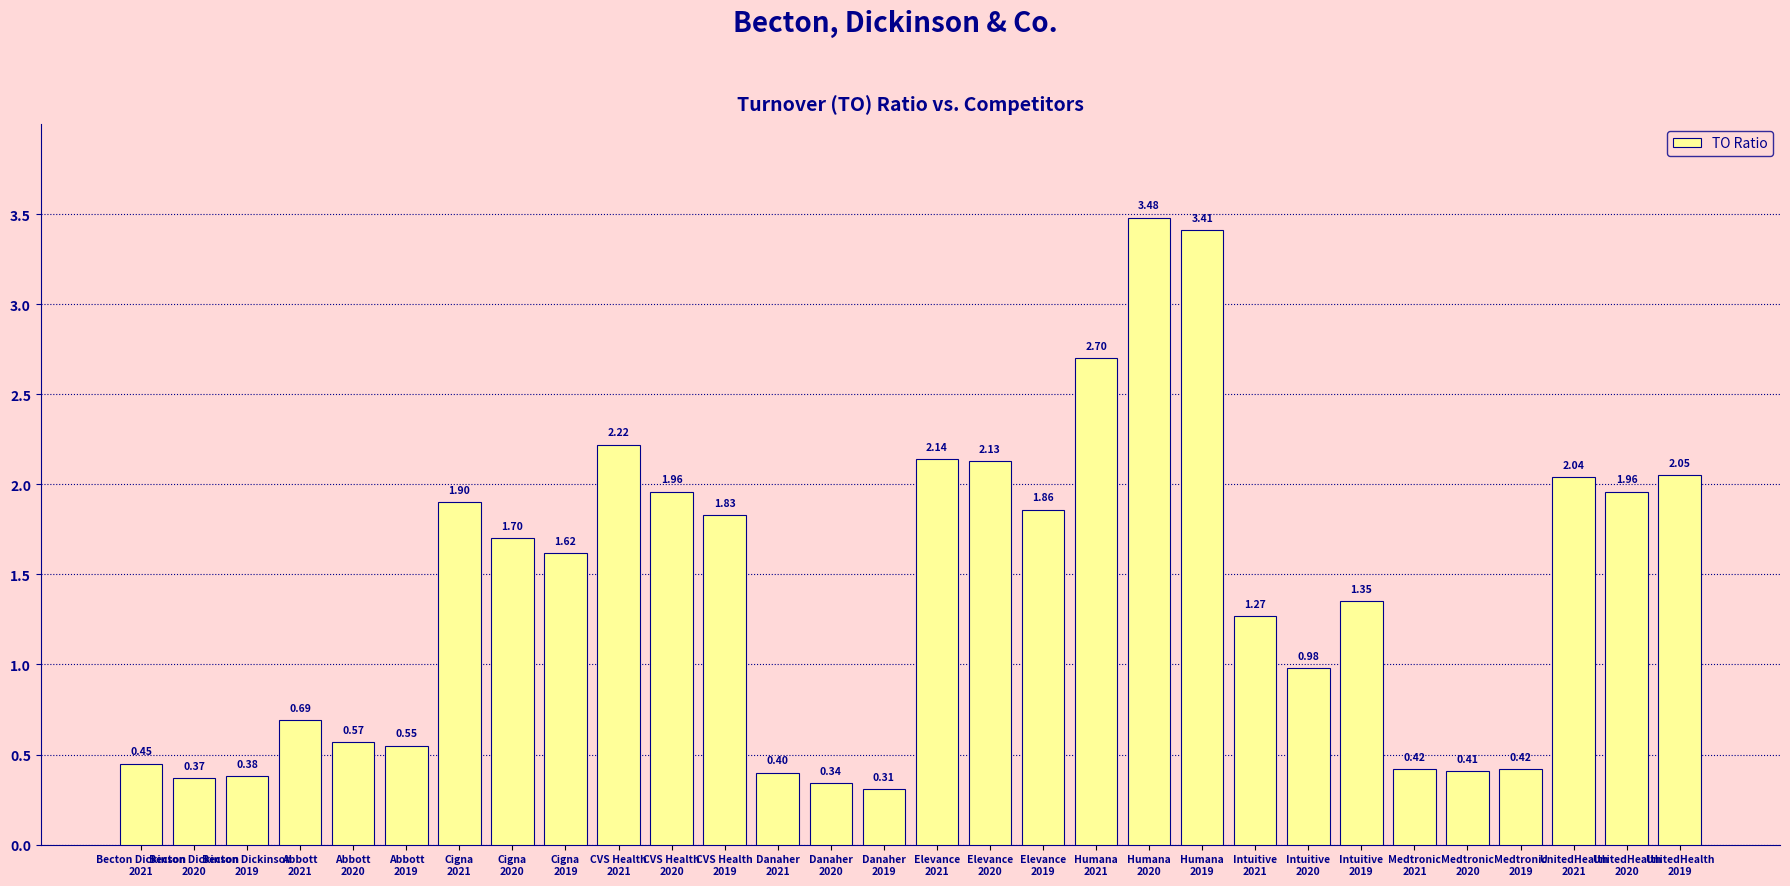

Which label corresponds to the smallest value in the chart?

Danaher
2019